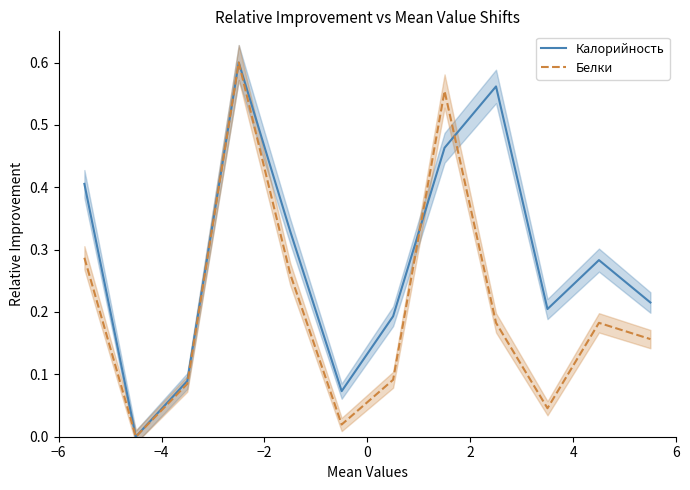

List the series in order of their overall mean, lowest first.

Белки, Калорийность